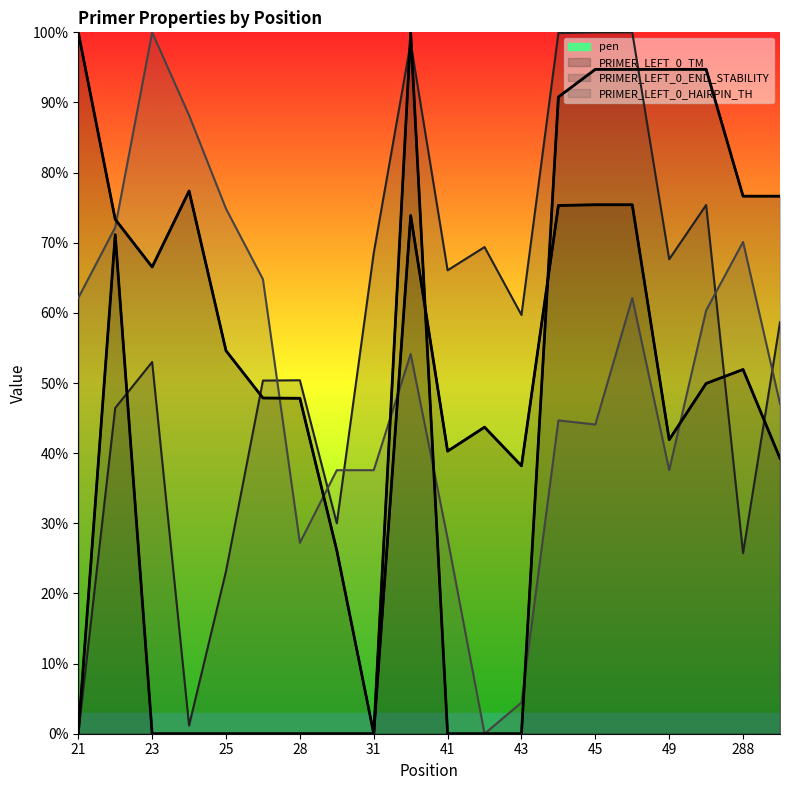

Read the pen value at 49.

41.9